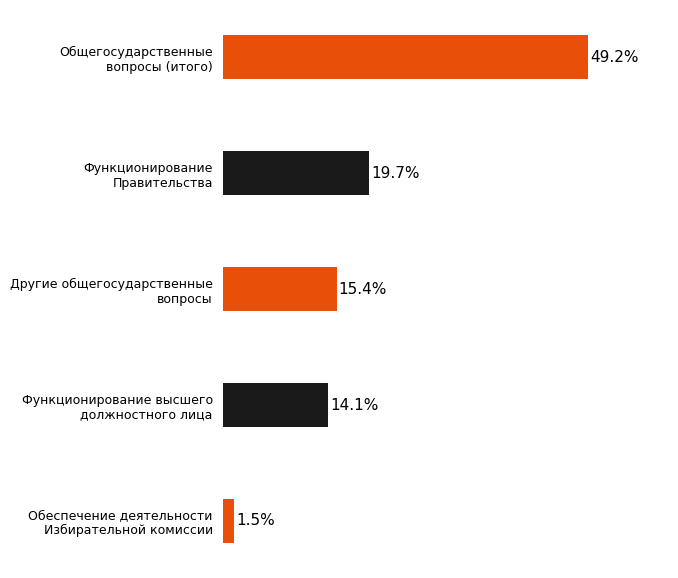

Rank the categories by value from lowest to highest.

Обеспечение деятельности
Избирательной комиссии, Функционирование высшего
должностного лица, Другие общегосударственные
вопросы, Функционирование
Правительства, Общегосударственные
вопросы (итого)